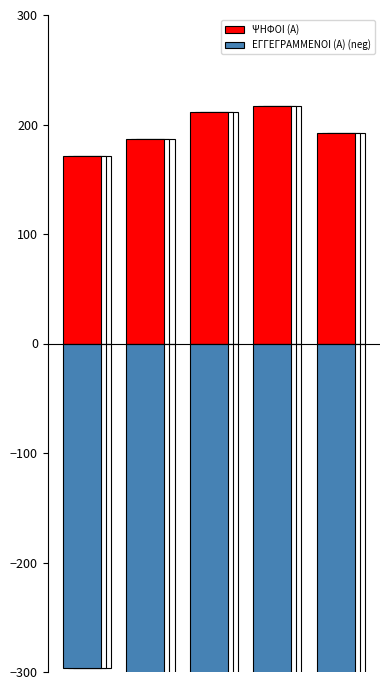

What is the average value of the ΨΗΦΟΙ (Α) series?

196